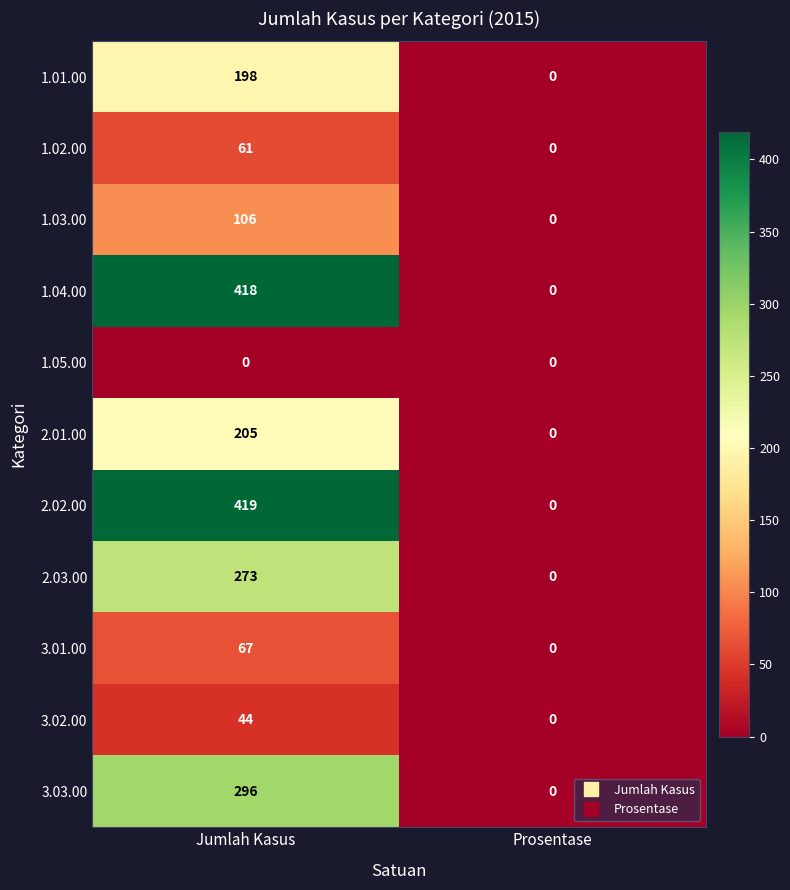

What is the spread (max minus min) of values at Jumlah Kasus?

419